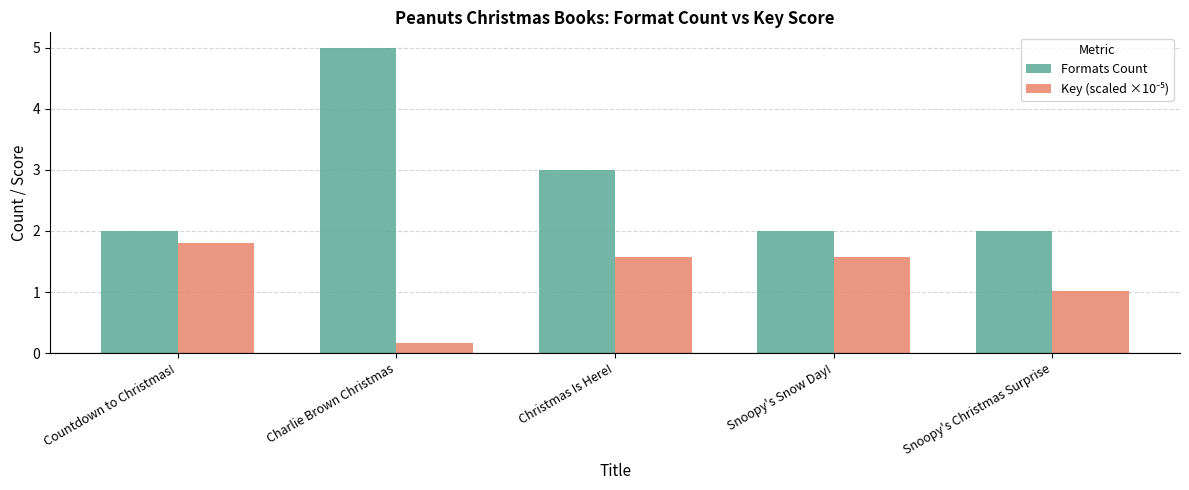

At which category is the sum across all series the highest?

Charlie Brown Christmas